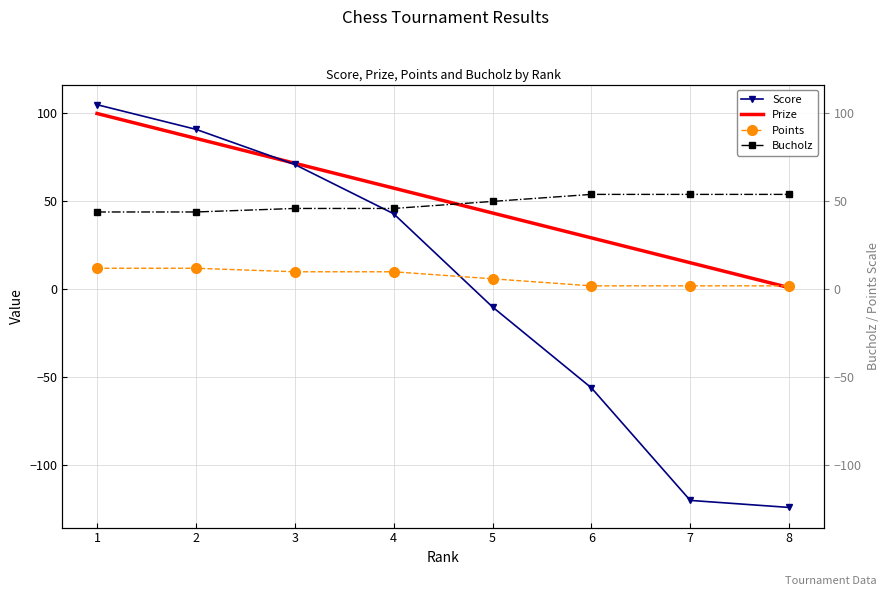

The value of Points at 4 is 16.8. True or false?

False